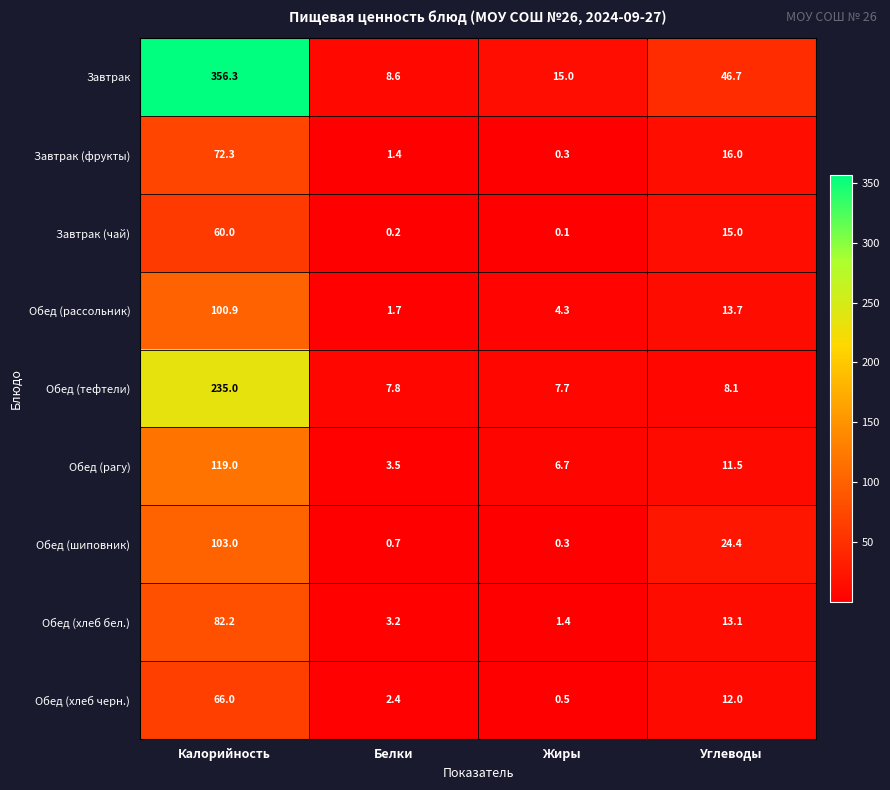

The value of Завтрак (чай) at Углеводы is 15.0. True or false?

True